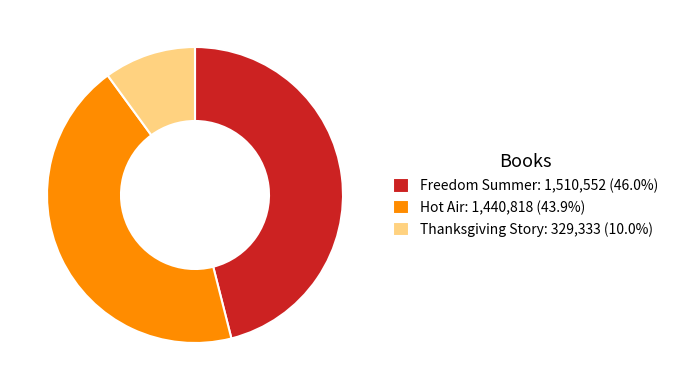

Is the sum of Freedom Summer: 1,510,552 (46.0%) and Hot Air: 1,440,818 (43.9%) greater than half?

Yes